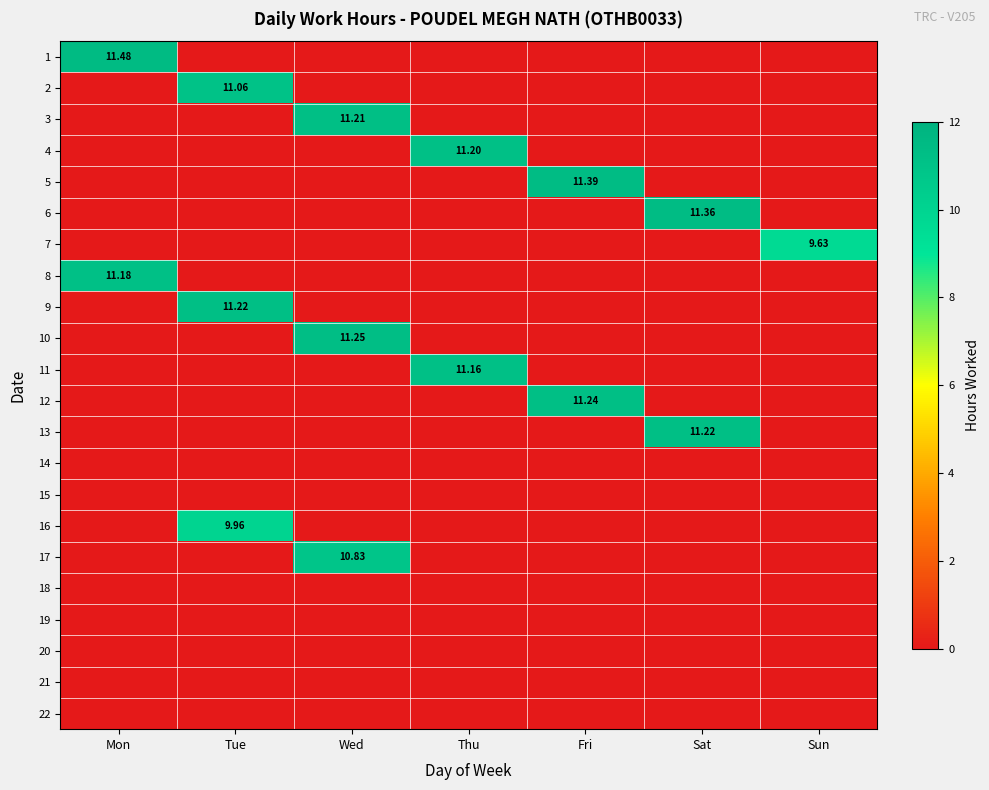

How many values in 4 are above zero?

1